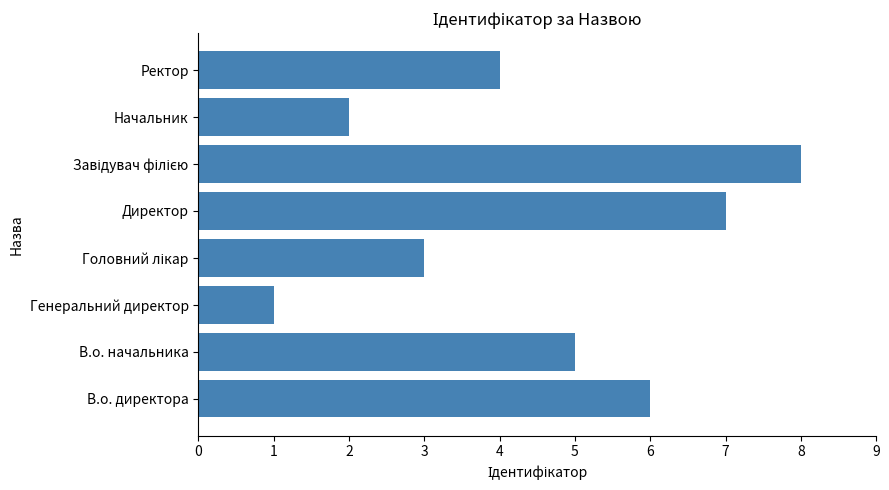

The chart shows a value of 2 at В.о. начальника. True or false?

False